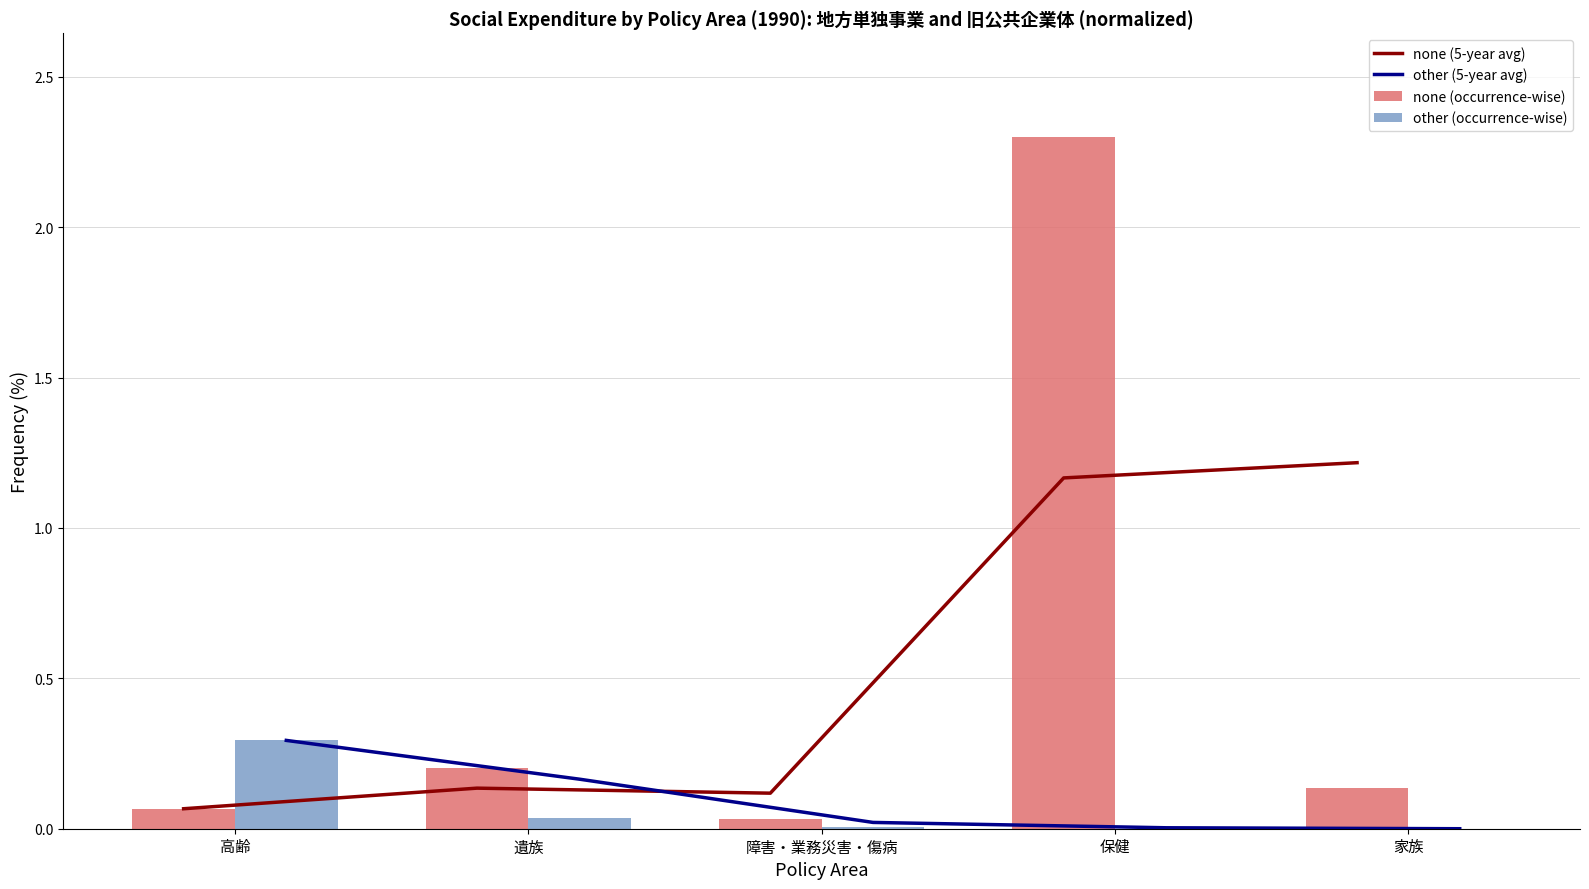

How many data points in other (5-year avg) are above 0?

4